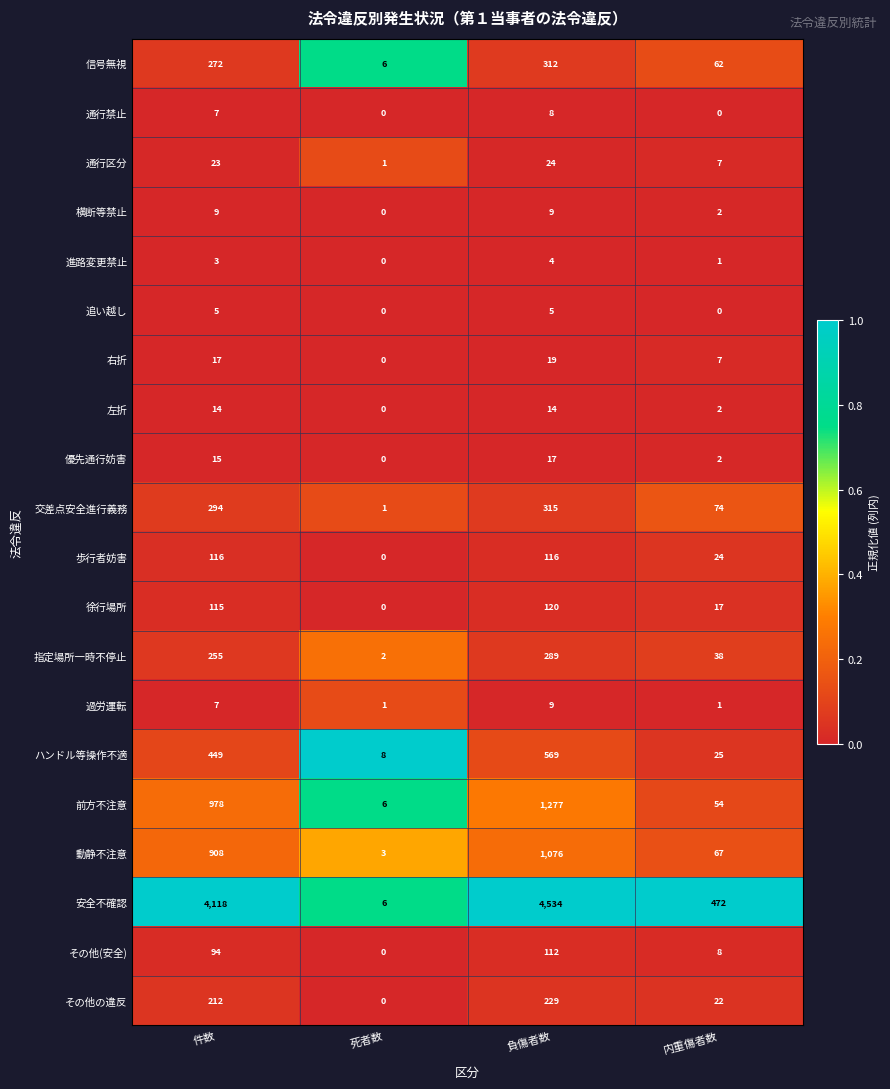

What is the difference between the 左折 values at 件数 and 内重傷者数?

12